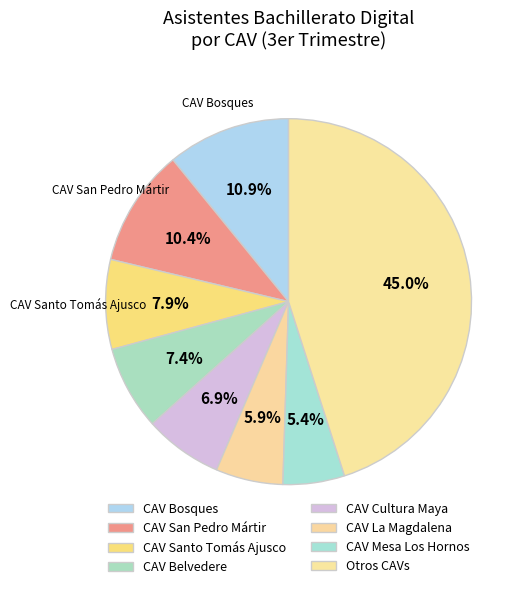

What percentage do CAV Belvedere and CAV San Pedro Mártir together represent?

17.8%